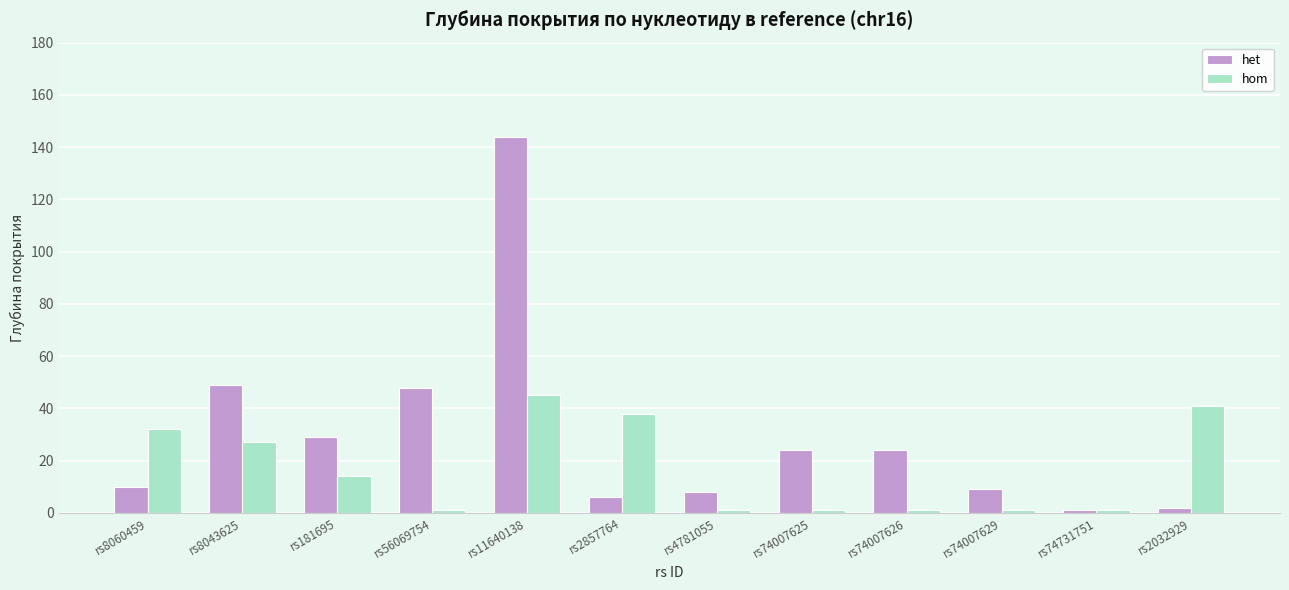

What is the difference between the highest and lowest values at rs2032929?

39